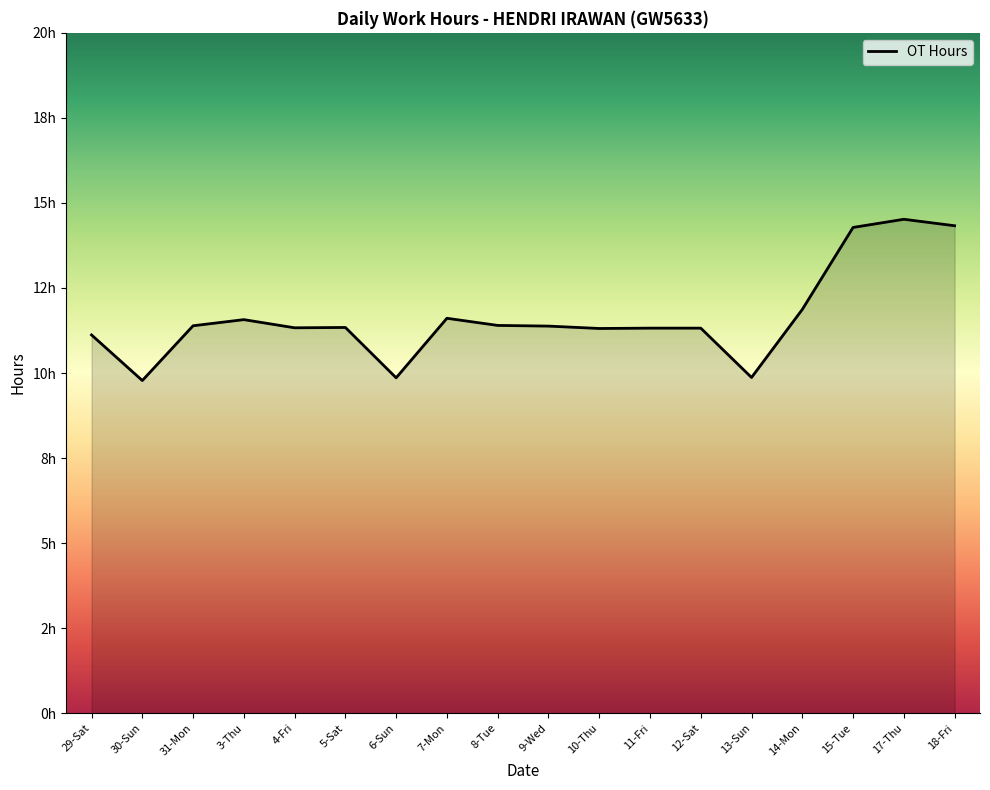

What is the minimum value shown in the chart?

9.8